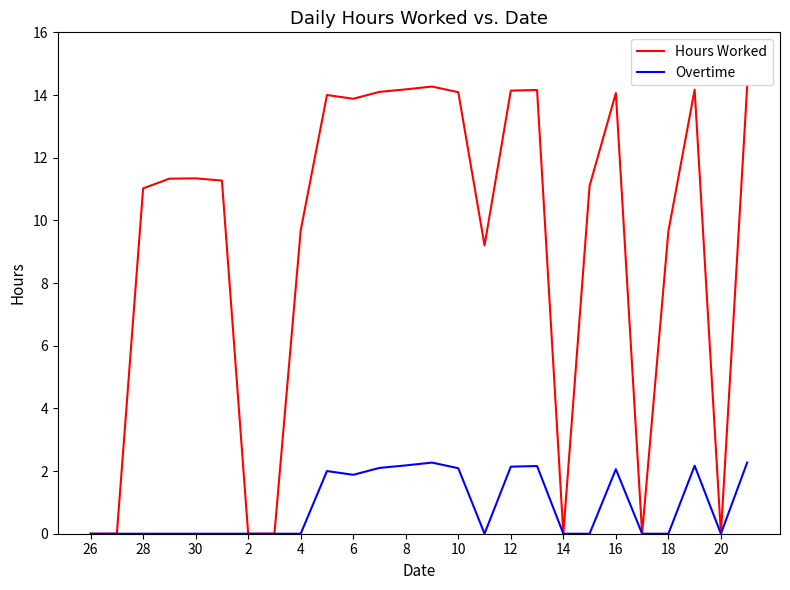

List the series in order of their peak value, highest first.

Hours Worked, Overtime